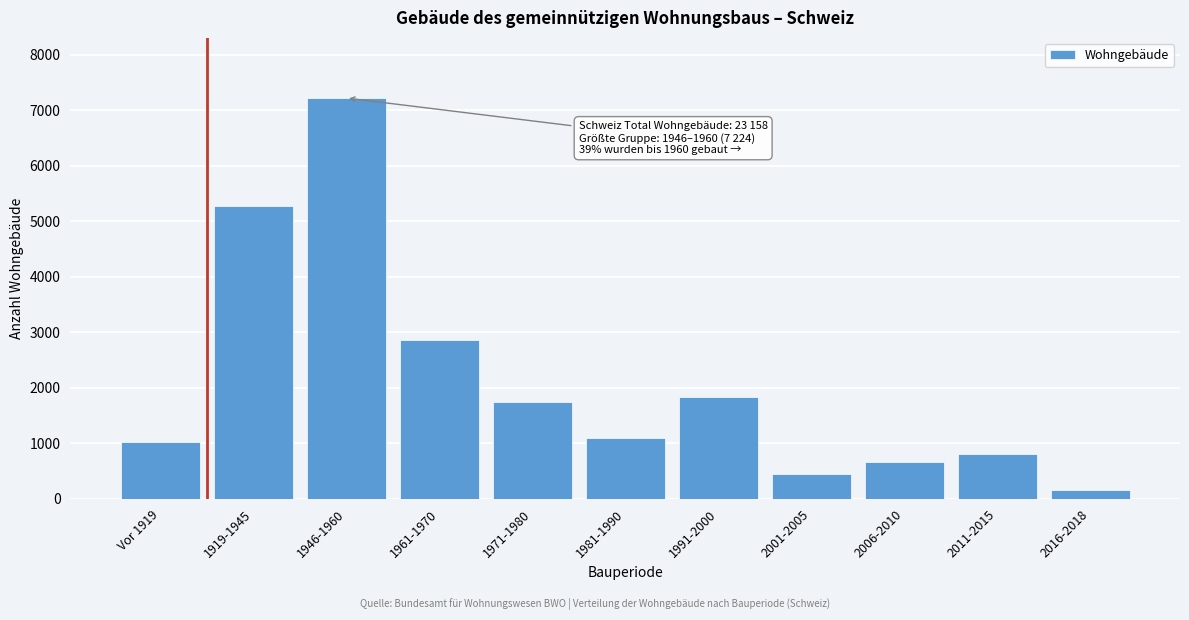

Reading left to right, transcribe all the data shown in this chart.

Vor 1919=1032	1919-1945=5283	1946-1960=7224	1961-1970=2857	1971-1980=1749	1981-1990=1097	1991-2000=1840	2001-2005=454	2006-2010=657	2011-2015=813	2016-2018=152